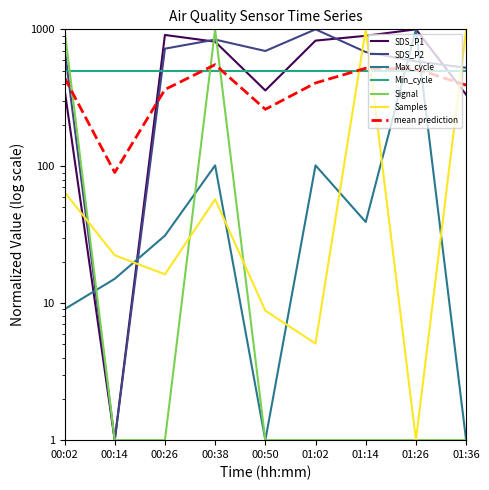

What is the sum of all Signal values?

2007.0